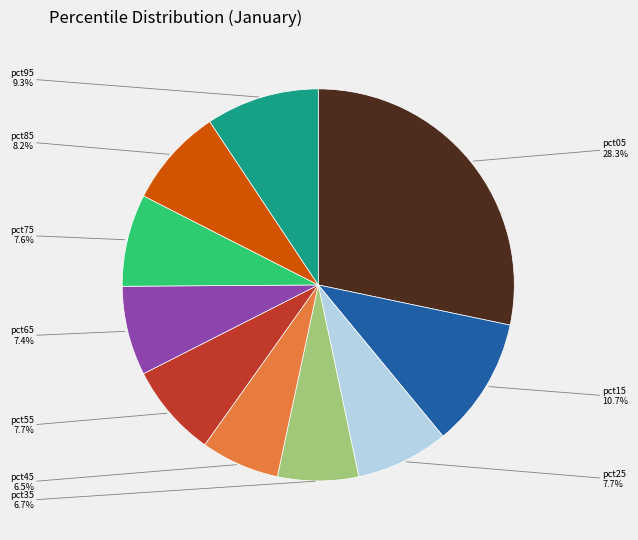

Count the number of slices in the pie.

10